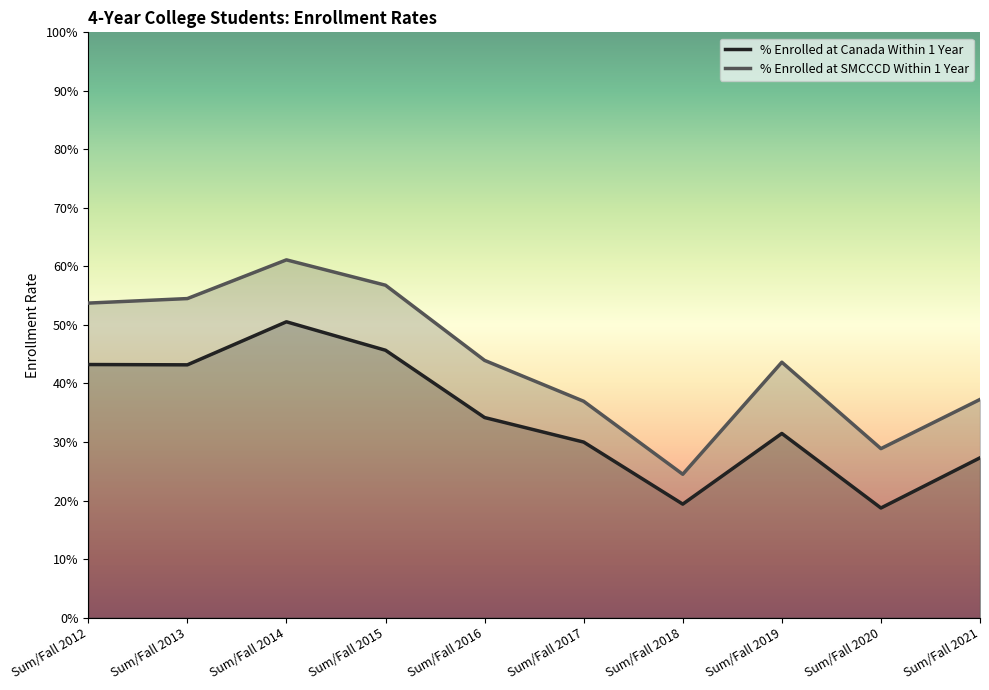

At which label is % Enrolled at Canada Within 1 Year closest to 0?

Sum/Fall 2020